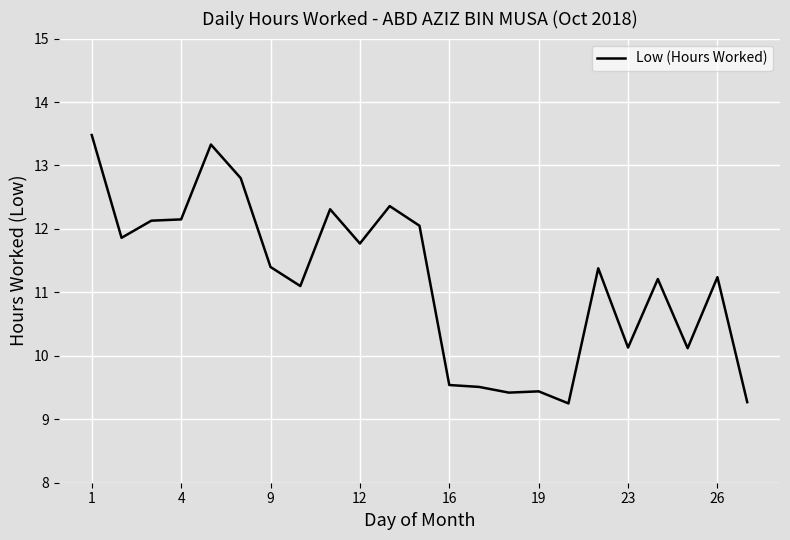

What is the difference between the maximum and minimum values?

4.2